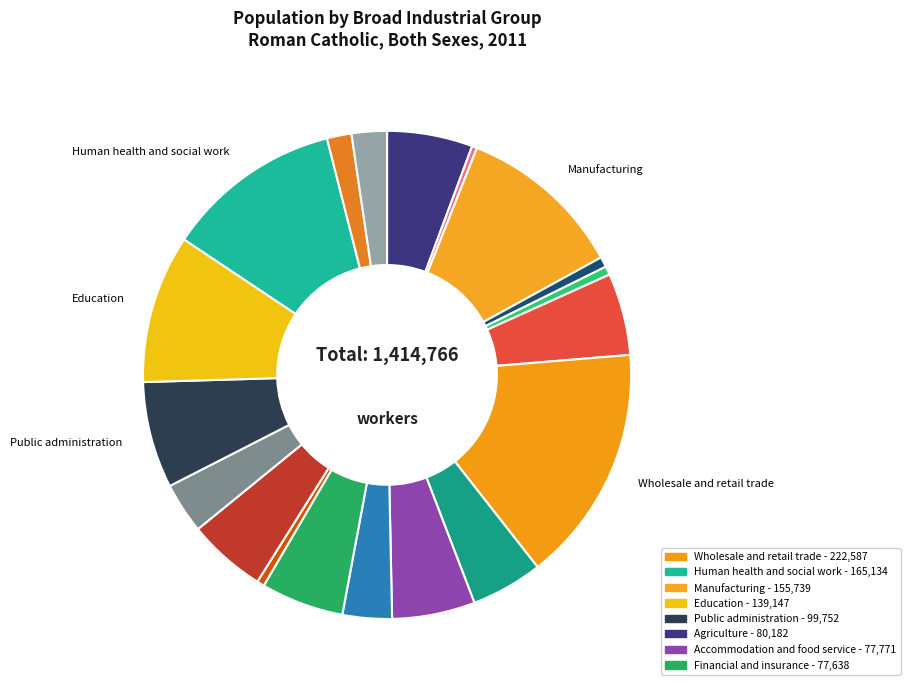

Is there a majority slice in this chart?

No